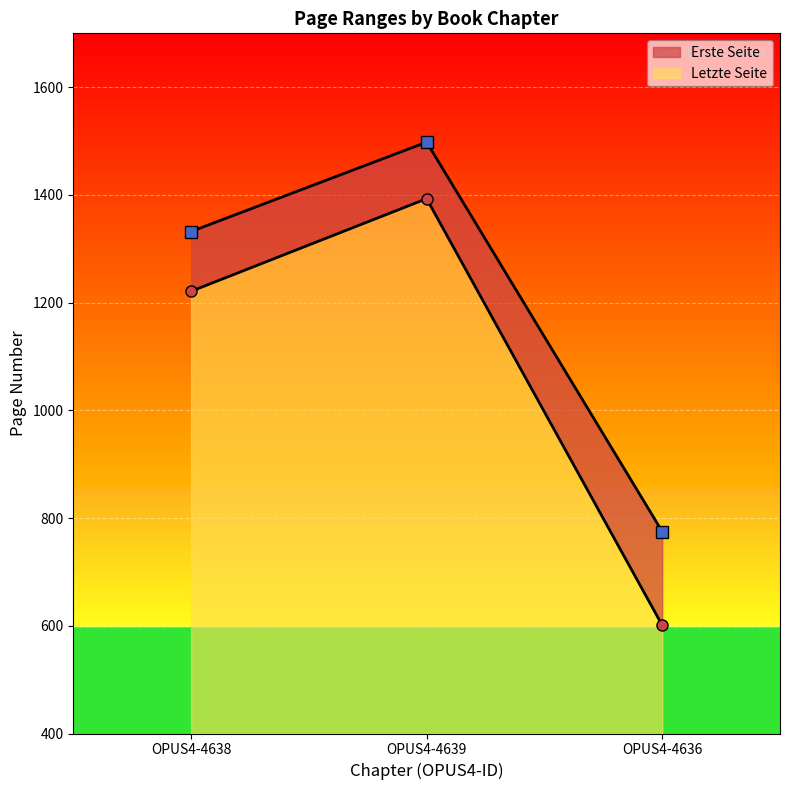

Does the chart display data point markers on the line(s)?

Yes